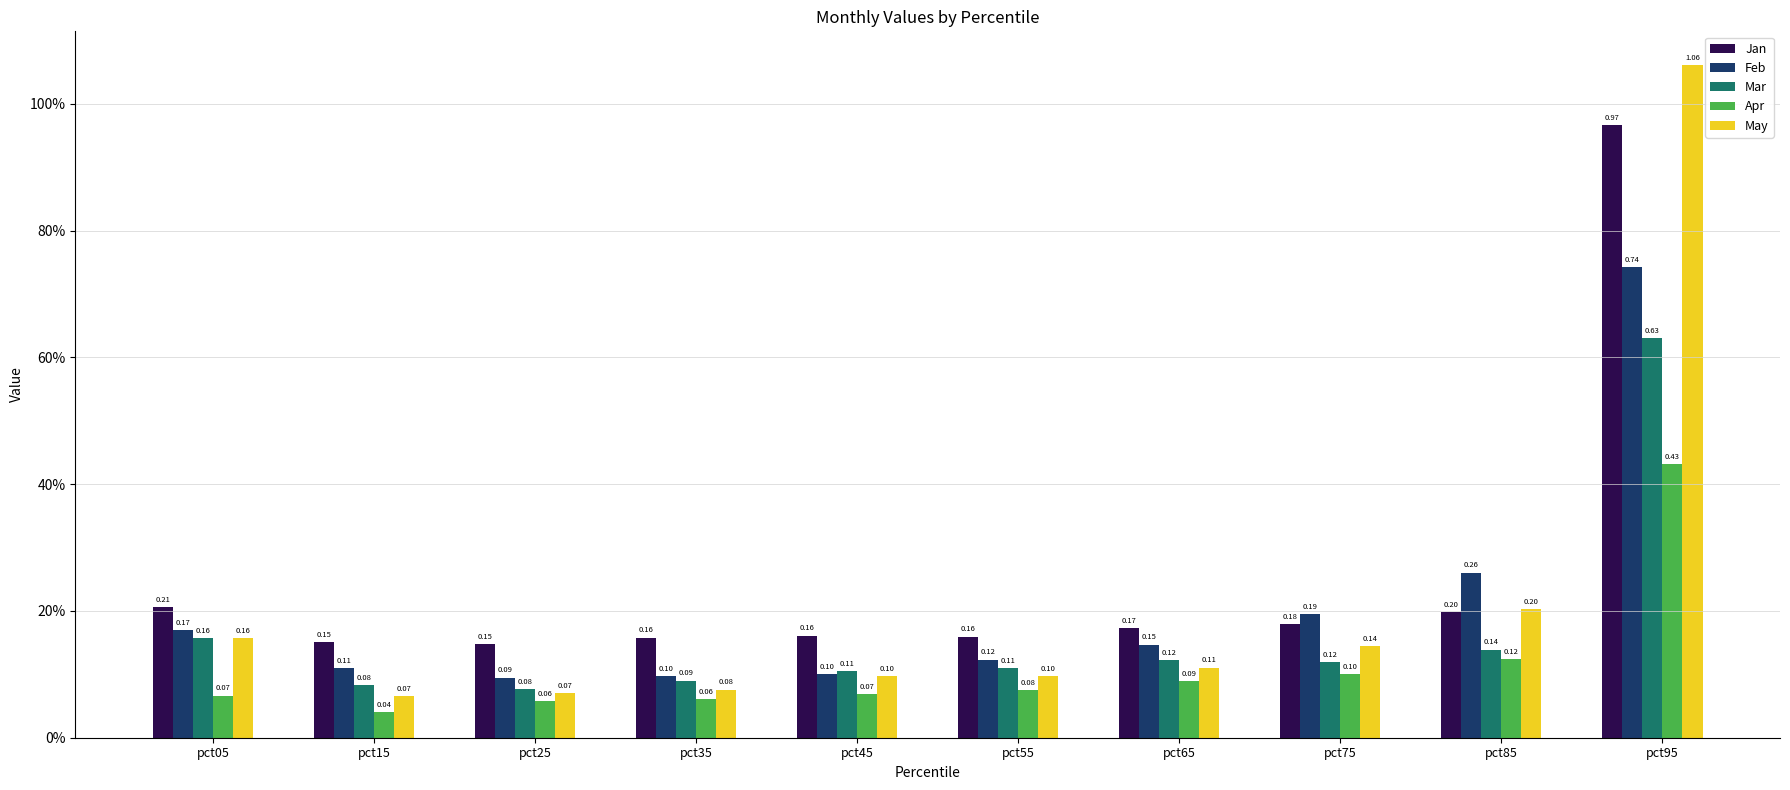

Are the bars horizontal?

No